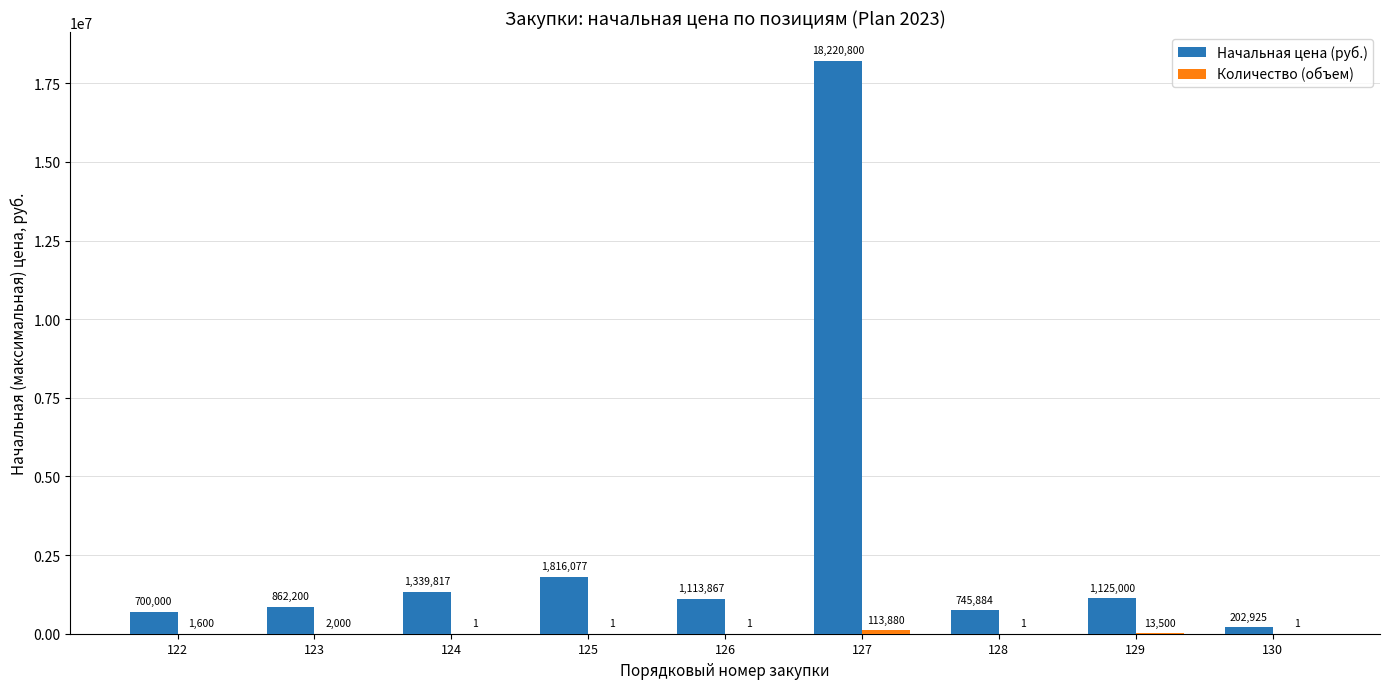

The Начальная цена (руб.) series shows 700000.0 at 122. True or false?

True